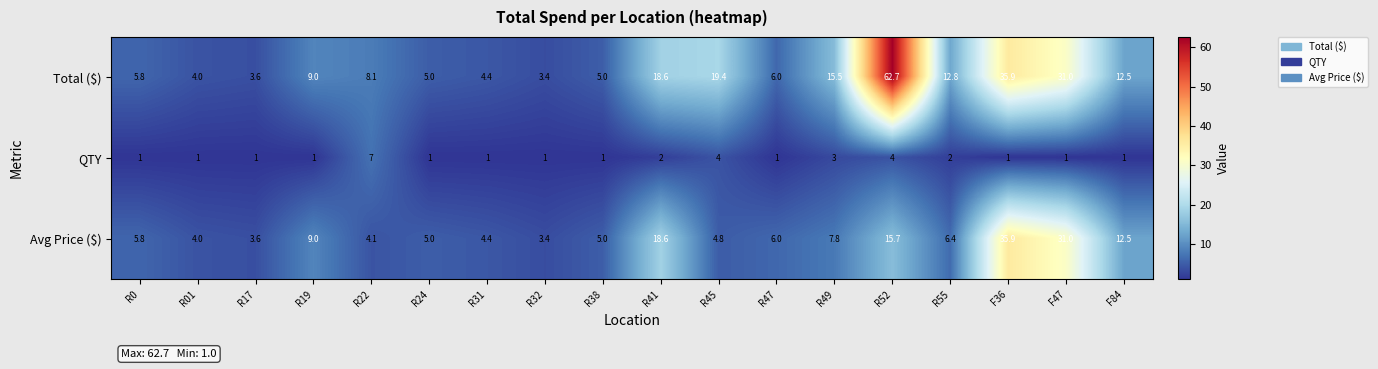

Which category has the highest value across all series?

R52